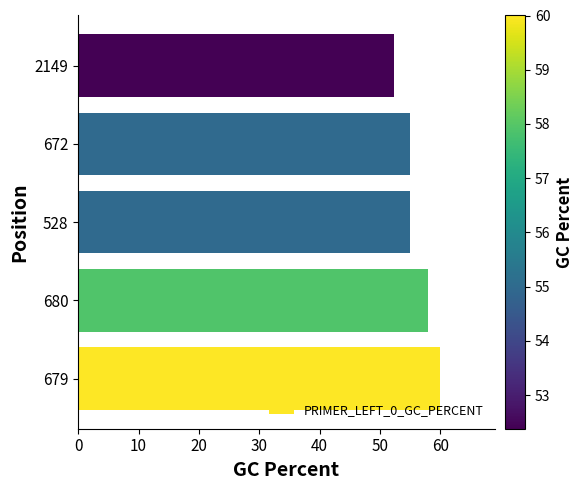

What is the ratio of the value at 679 to the value at 528?

1.1